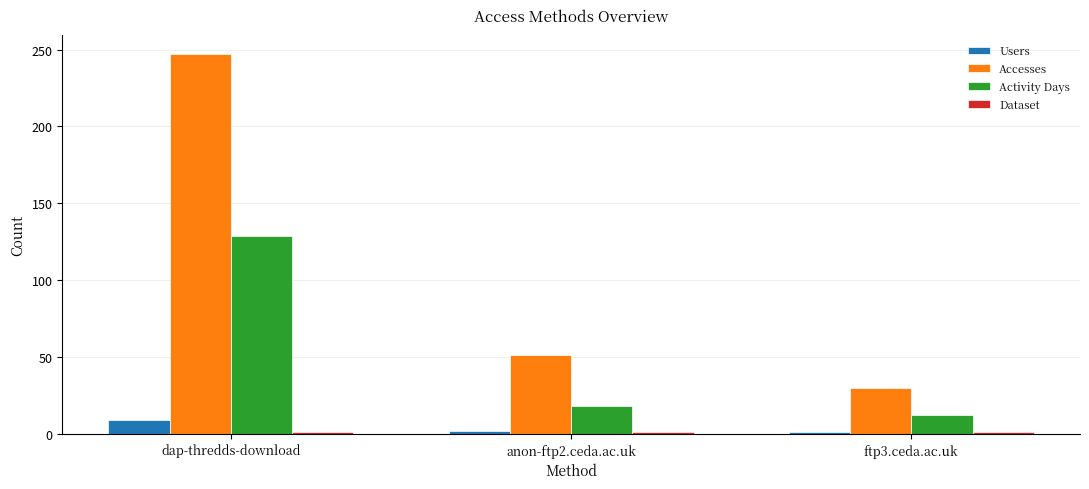

How many bars are there in each group?

4